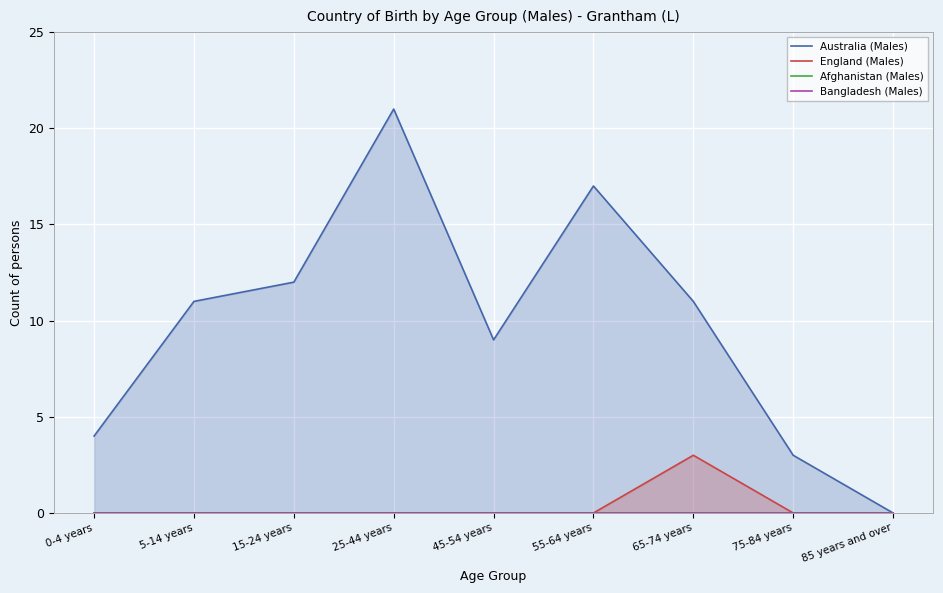

True or false: England (Males) and Australia (Males) cross at least once.

False